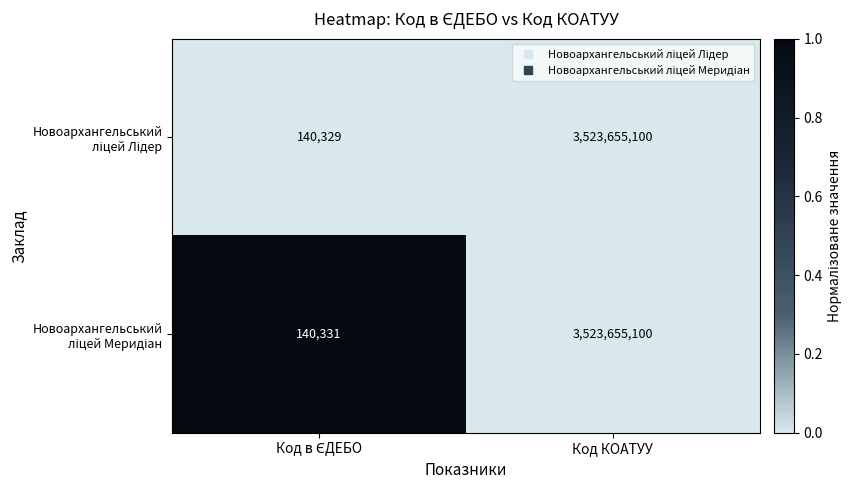

At which category is the sum across all series the highest?

Код КОАТУУ